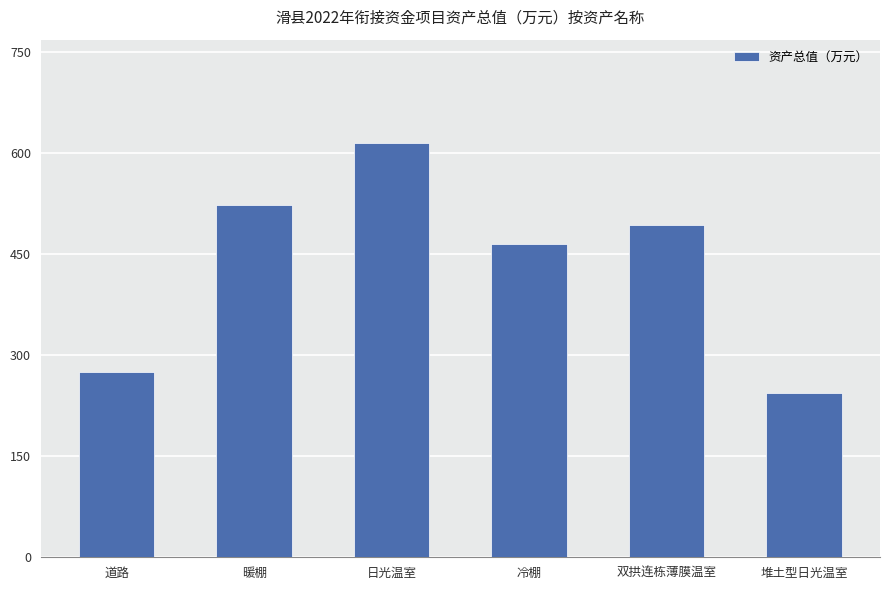

What position from the left is 暖棚?

2